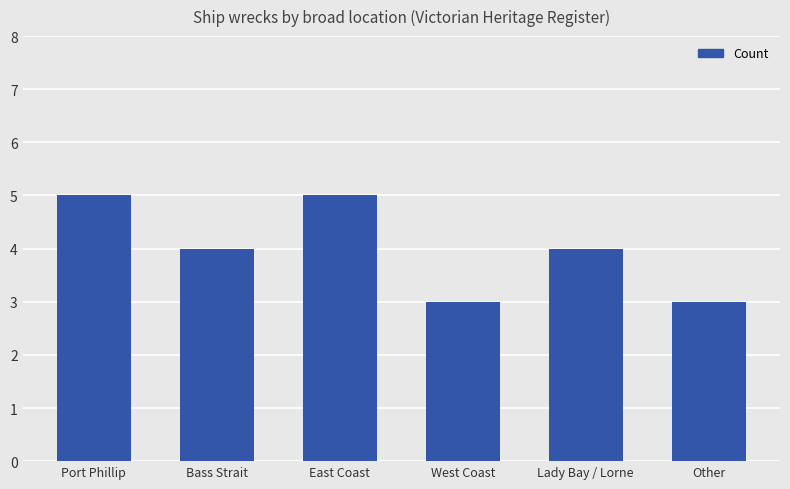

What is the average value?

4